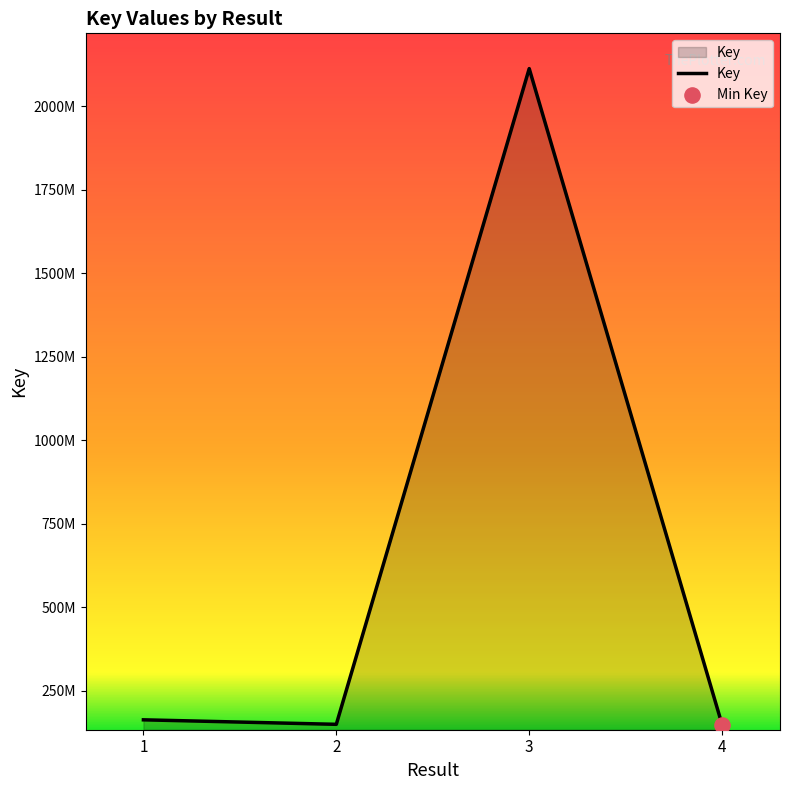

Is this an area chart (filled region under the line)?

Yes